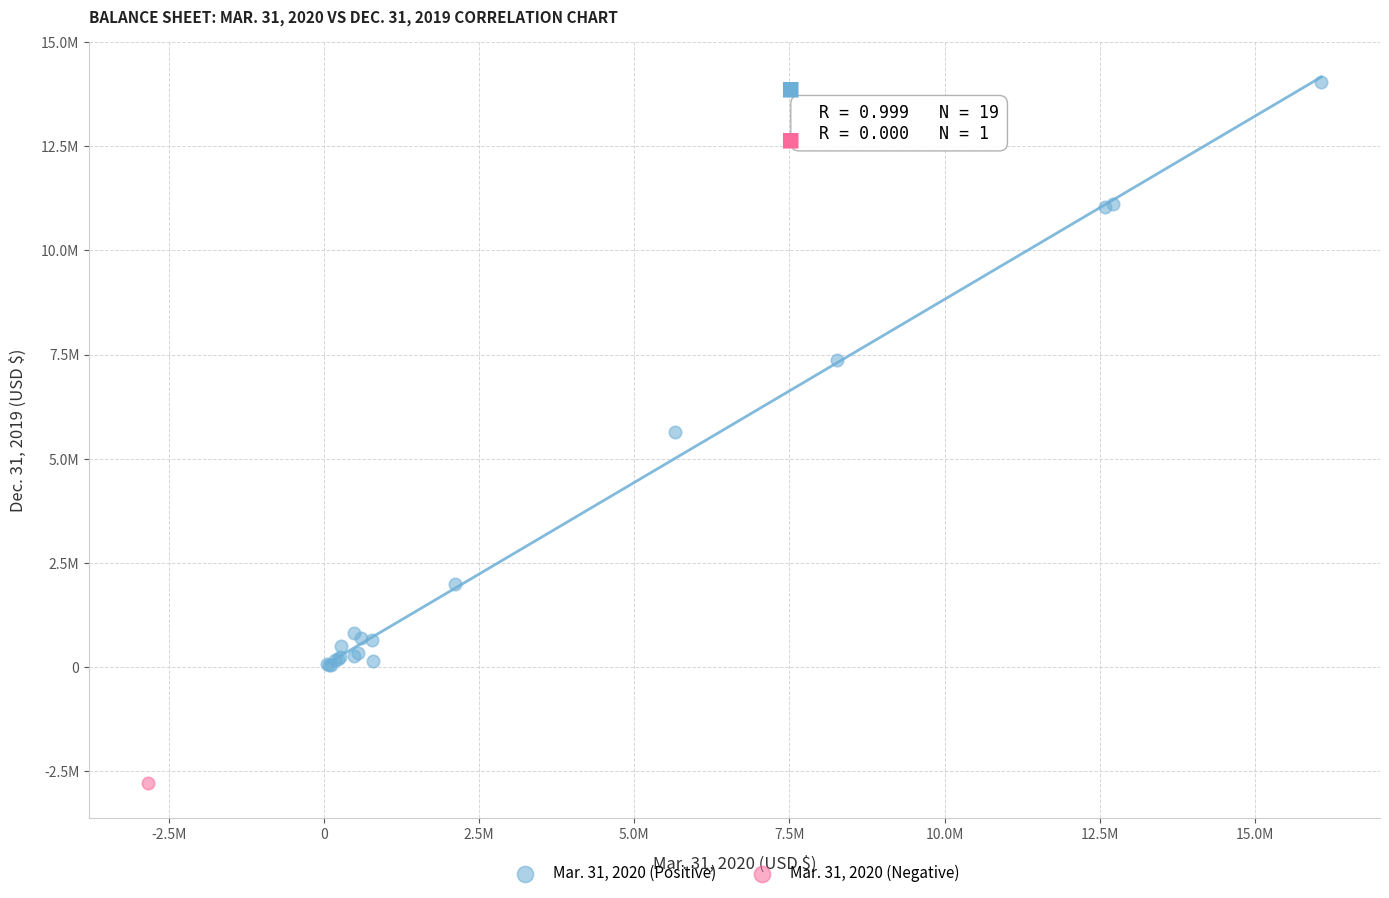

What are all the series names shown in the legend?

Mar. 31, 2020 (Positive), Mar. 31, 2020 (Negative)